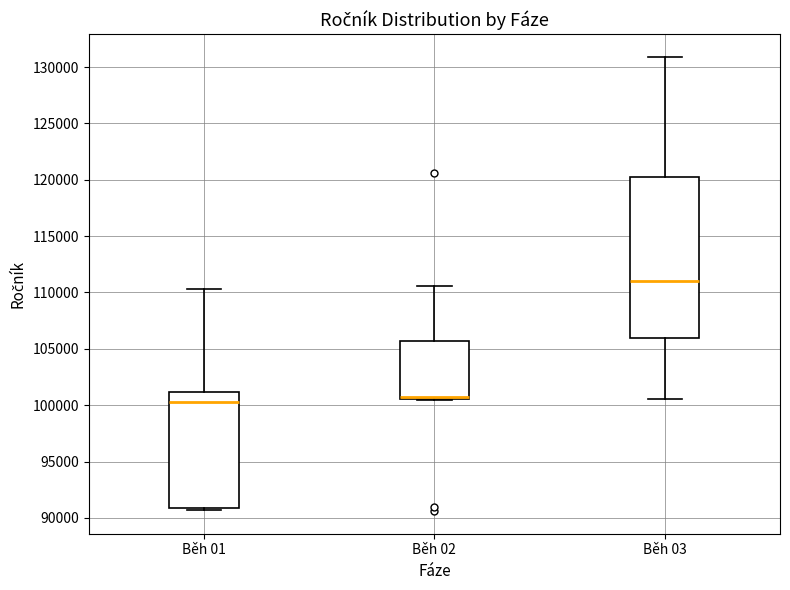

Which box is the tallest, from its lower edge to its upper edge?

Běh 03